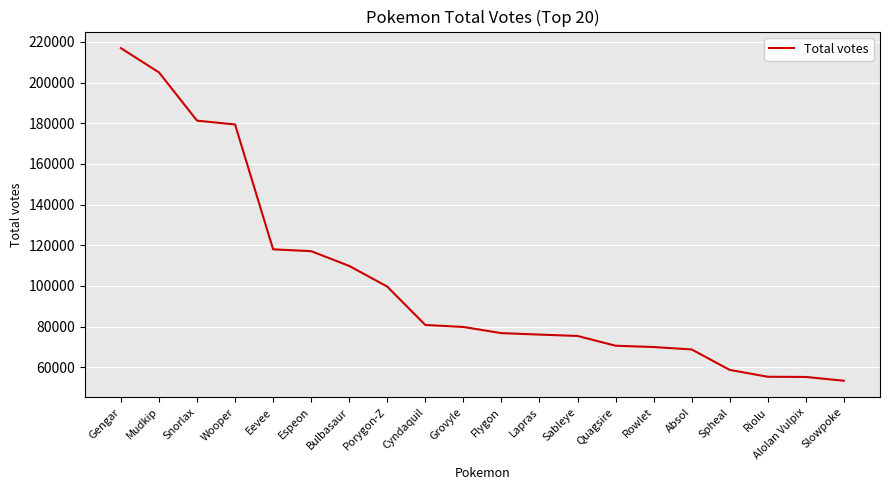

At which label does the data first exceed 79781?

Gengar